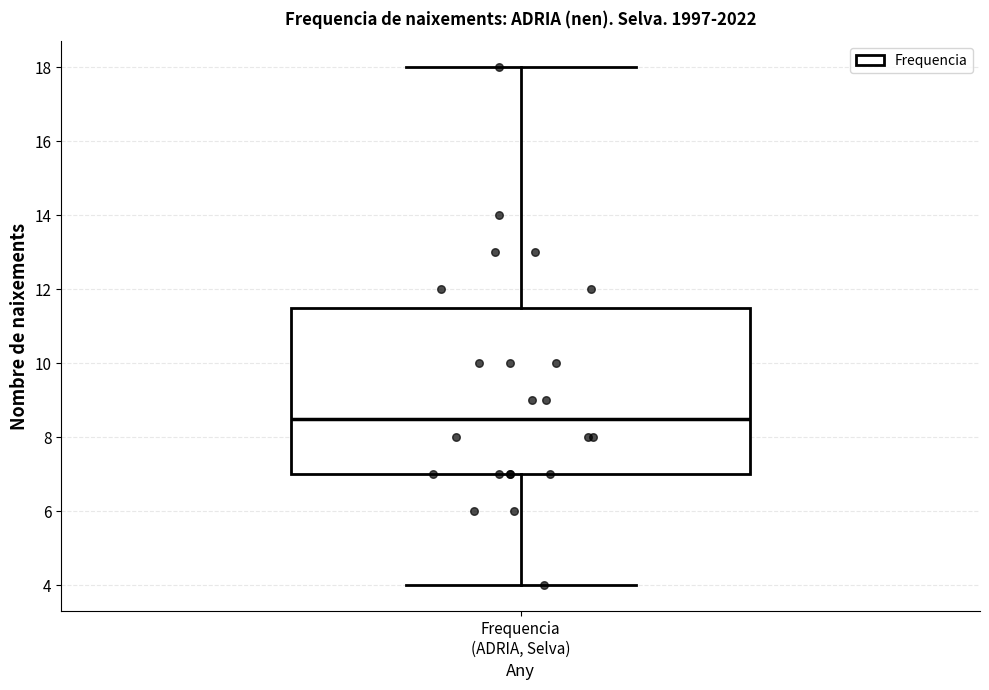

Where is the lower edge of the box for Frequencia (ADRIA, Selva) on the y-axis? The values are not printed on the chart, so give them approximately, as read against the axis.

7.0